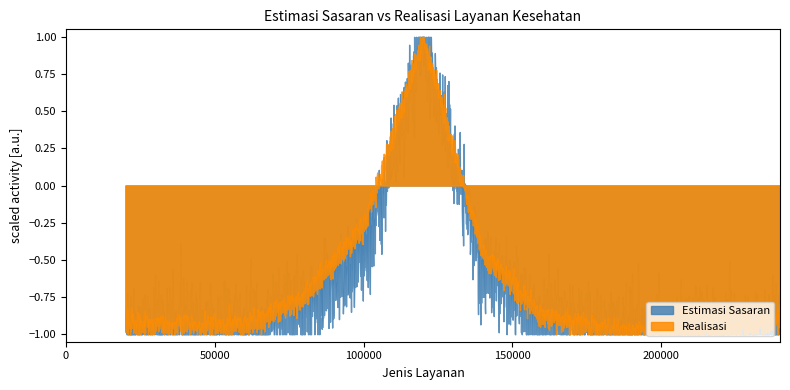

What is the sum of all Estimasi Sasaran values?

1124060